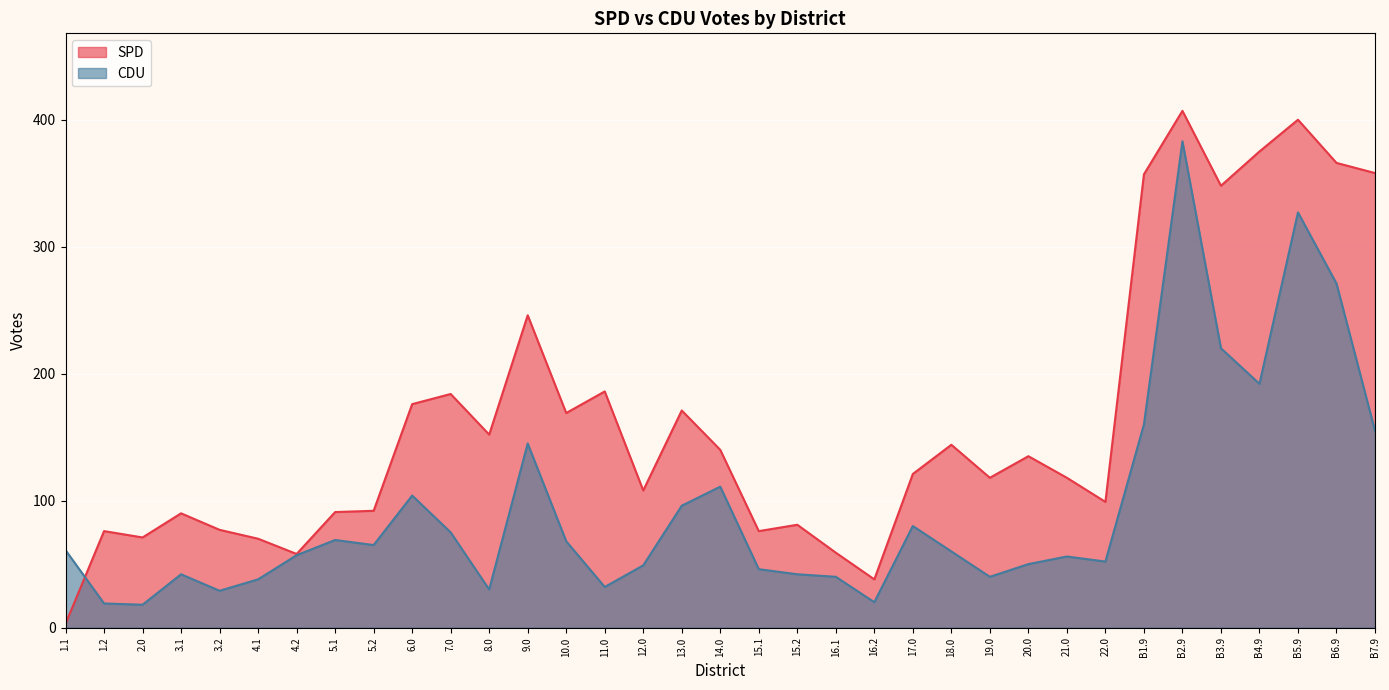

How many series are shown in this chart?

2